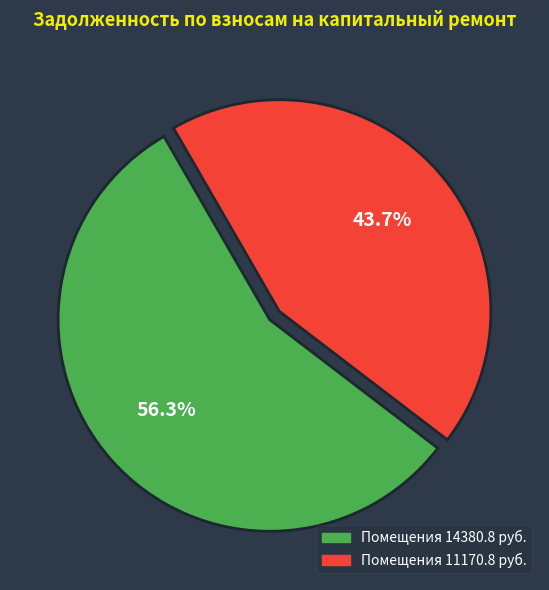

To the nearest percent, what is the difference between the largest and smallest slice percentages?

13%